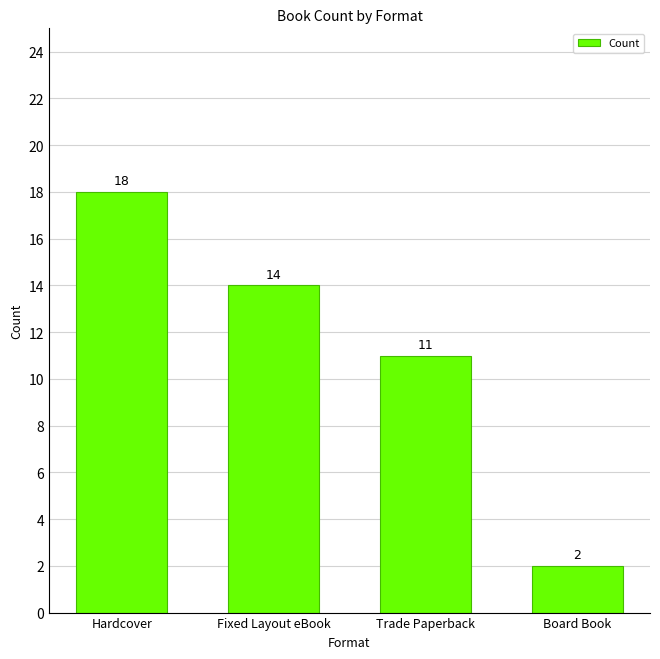

Where does the data first go above 14?

Hardcover